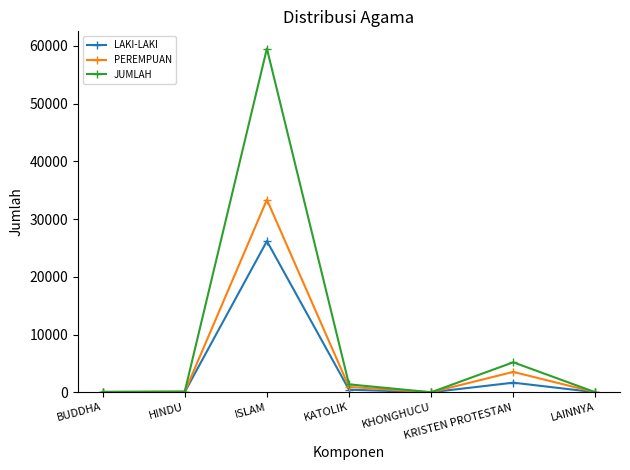

What is the approximate value of PEREMPUAN at KRISTEN PROTESTAN, to the nearest 100?

3500